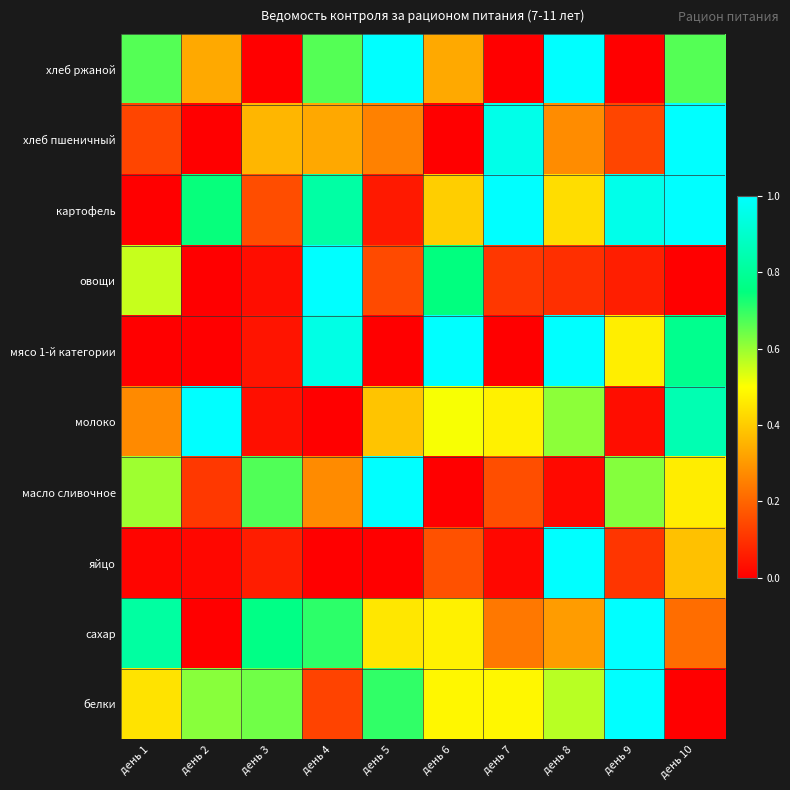

Which series has the widest spread of values?

хлеб ржаной